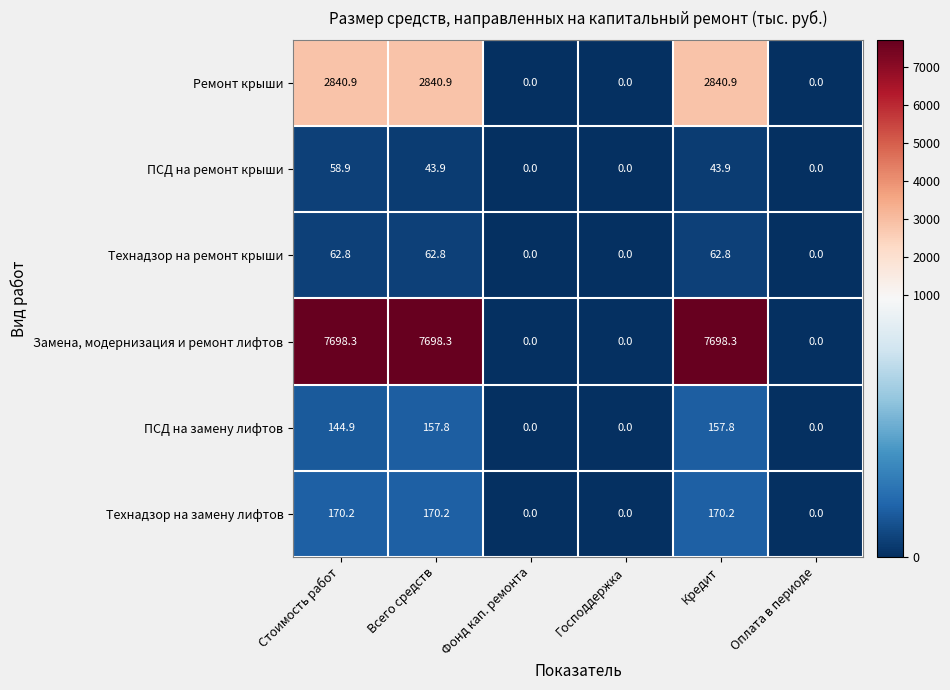

Is it true that ПСД на ремонт крыши equals 43.9 at Кредит?

True